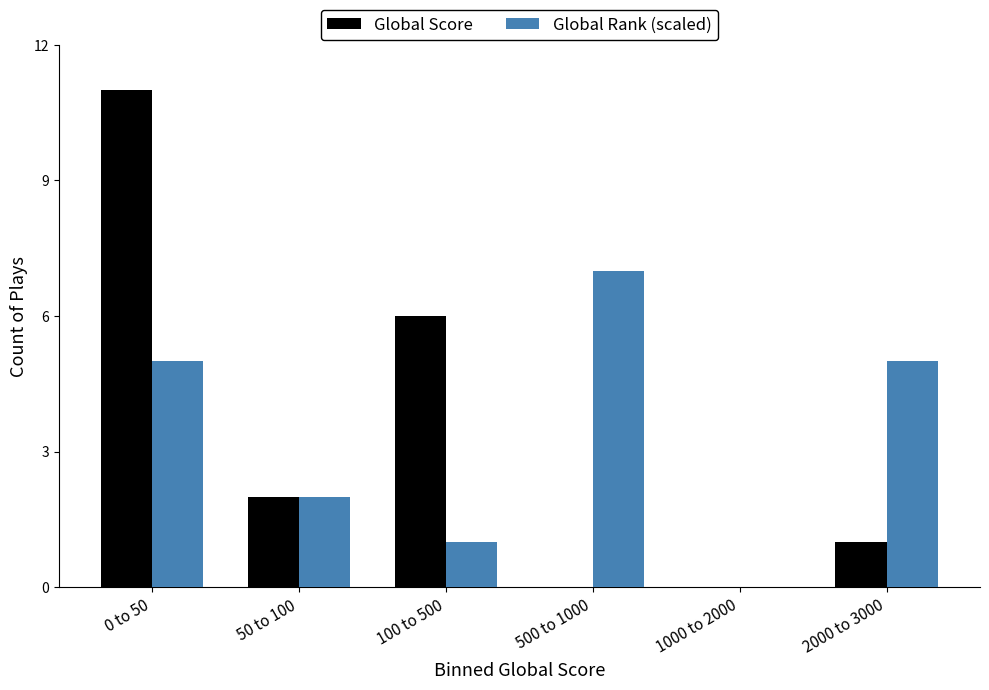

Reading right to left, what are all the values shown in this chart?

Global Score: 2000 to 3000=1	1000 to 2000=0	500 to 1000=0	100 to 500=6	50 to 100=2	0 to 50=11
Global Rank (scaled): 2000 to 3000=5	1000 to 2000=0	500 to 1000=7	100 to 500=1	50 to 100=2	0 to 50=5